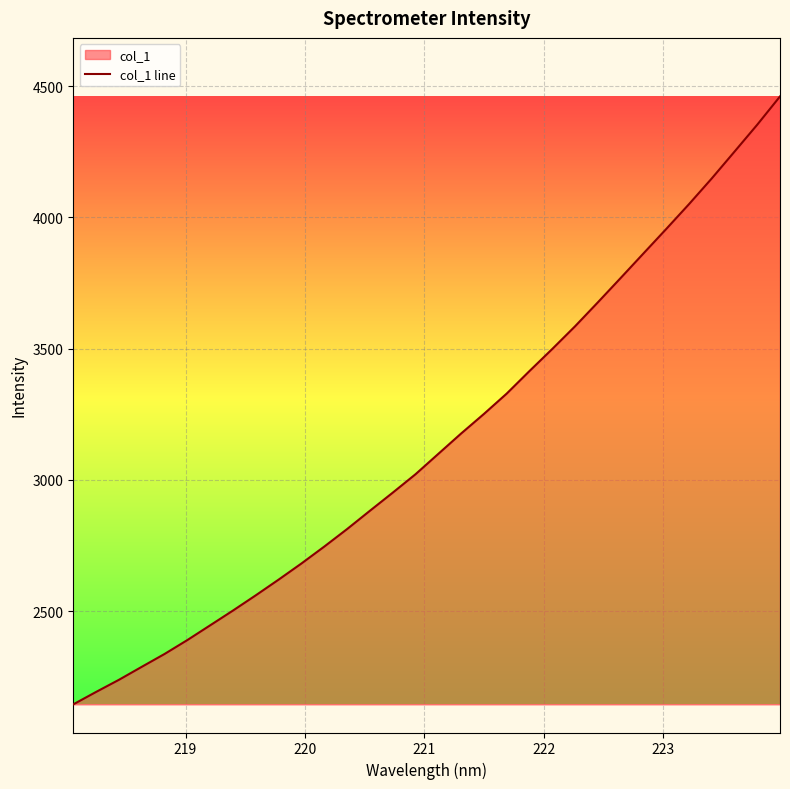

What is the sum of all values?

100695.1